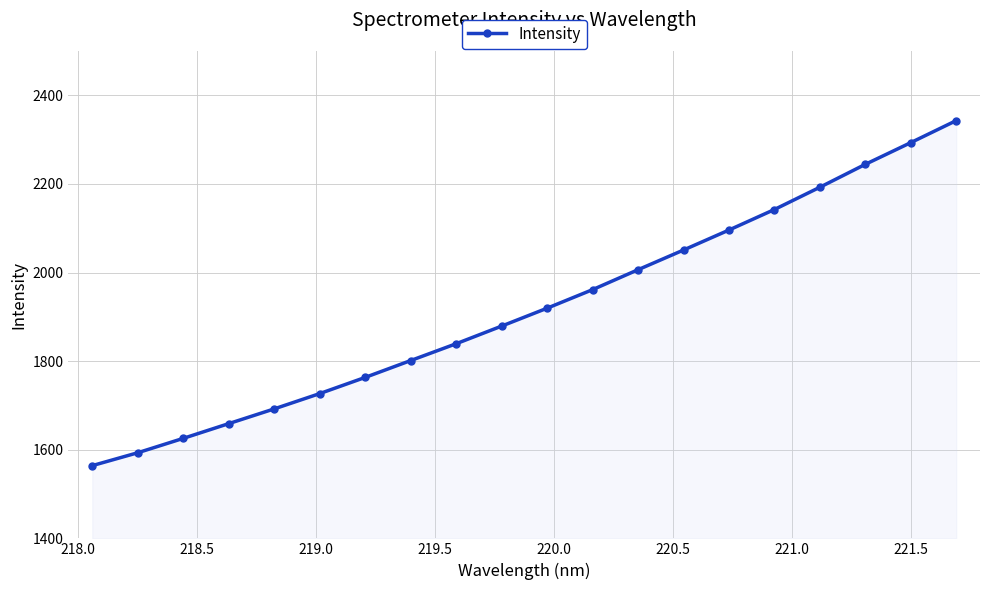

What is the value of the 10th point from the left?

1879.1